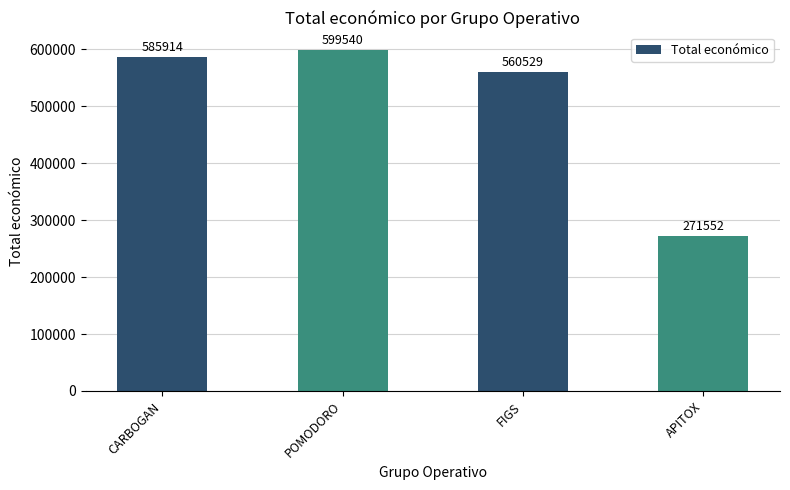

Where is the data nearest to the value 435546?

FIGS